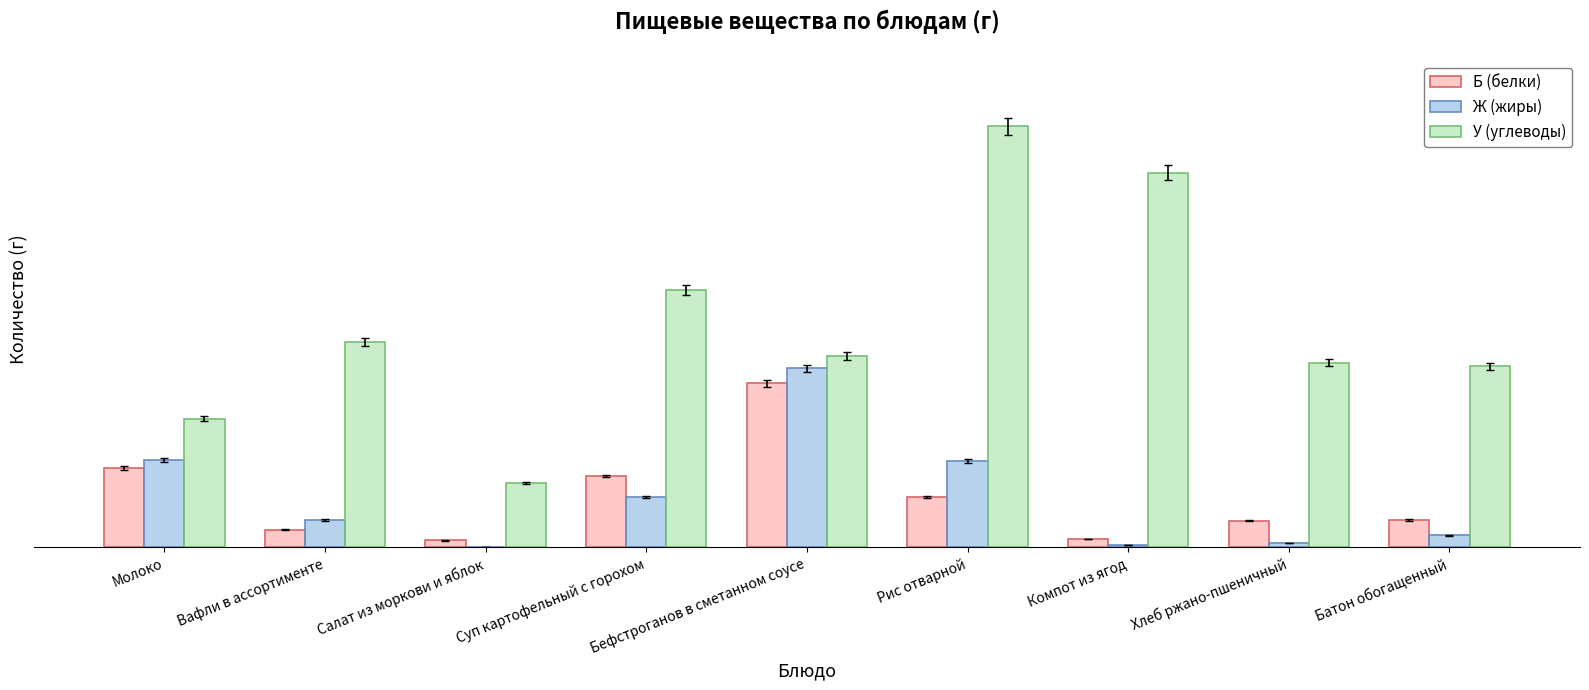

At which label does У (углеводы) reach its minimum?

Салат из моркови и яблок